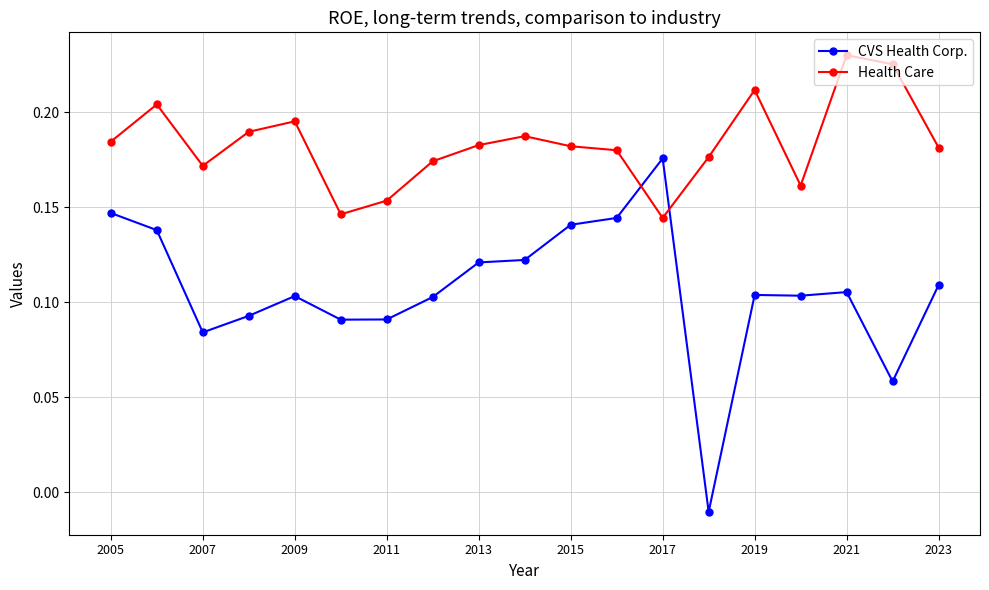

At how many categories does at least one series exceed 0?

19